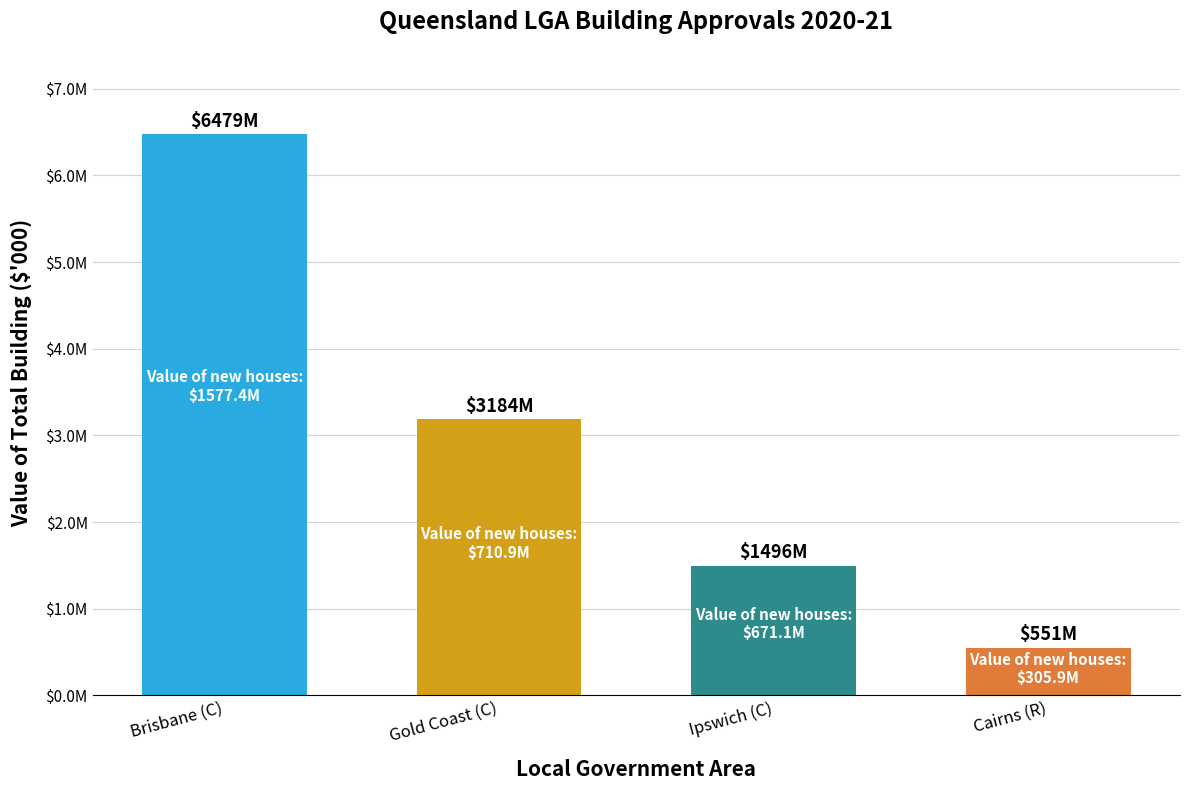

What is the change in value from Gold Coast (C) to Cairns (R)?

-2632770.2